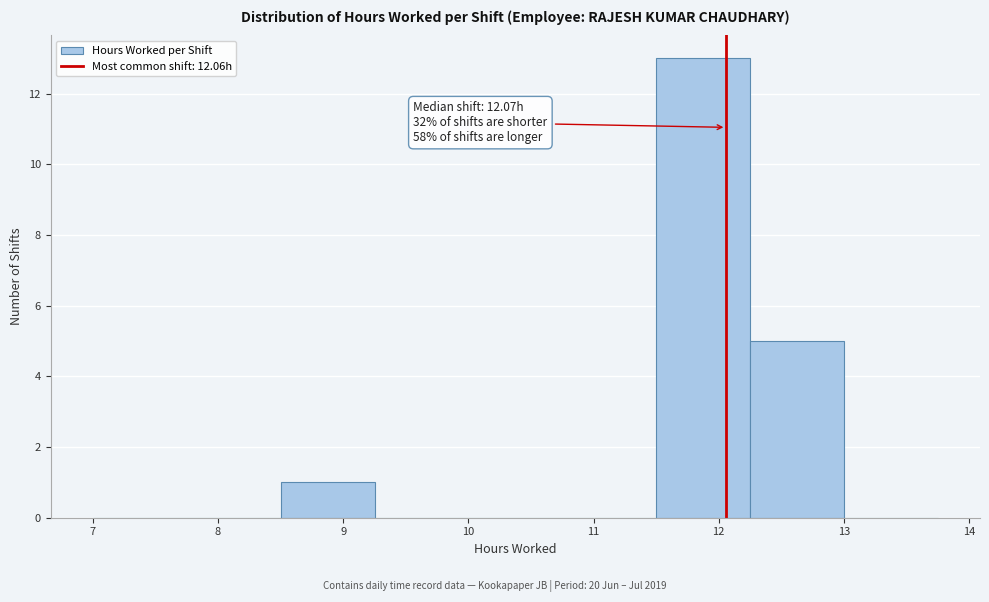

Which range on the x-axis has the tallest bar?

11.50 to 12.25